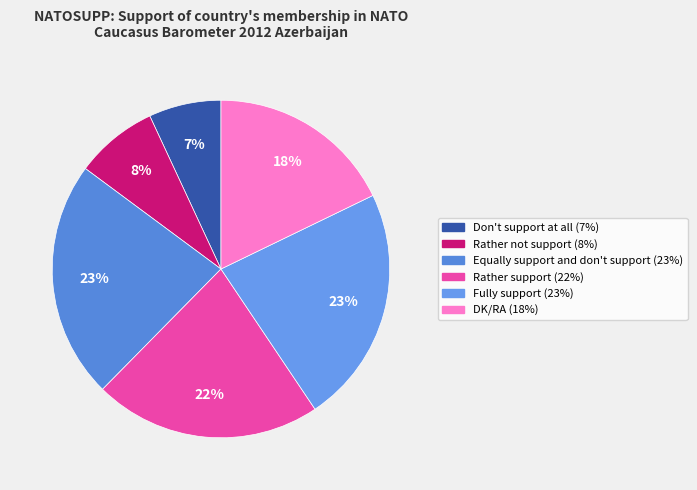

To the nearest percent, what portion does DK/RA represent?

18%